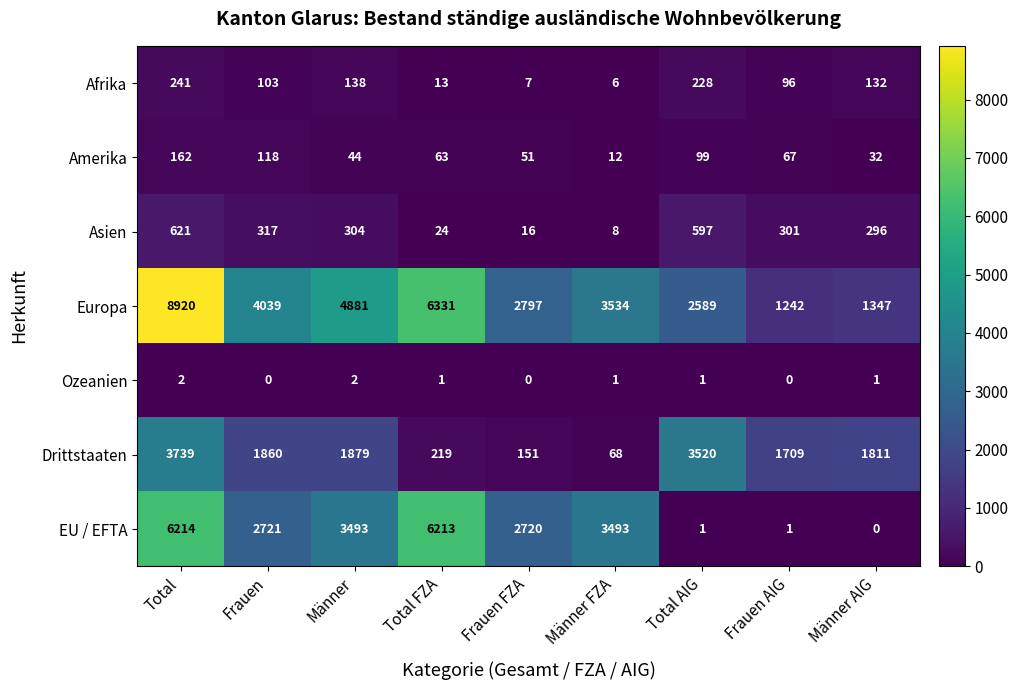

Between Frauen and Total AIG, which series saw the biggest shift?

EU / EFTA